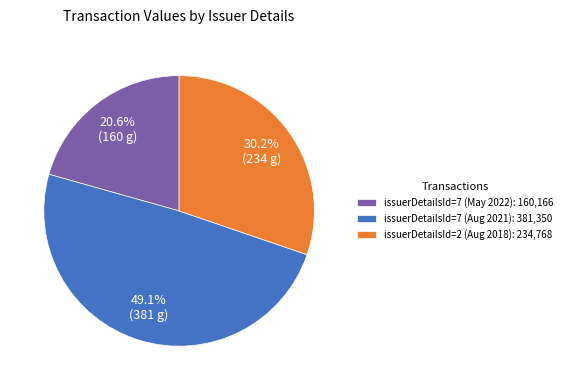

To the nearest percent, what is the average slice percentage?

33%